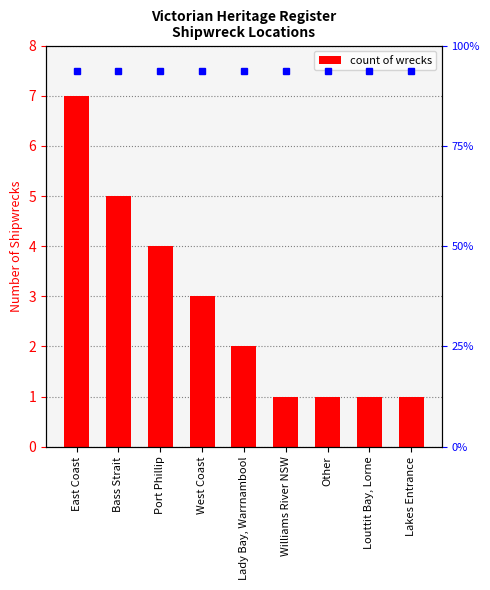

Read the value at Lakes Entrance.

1